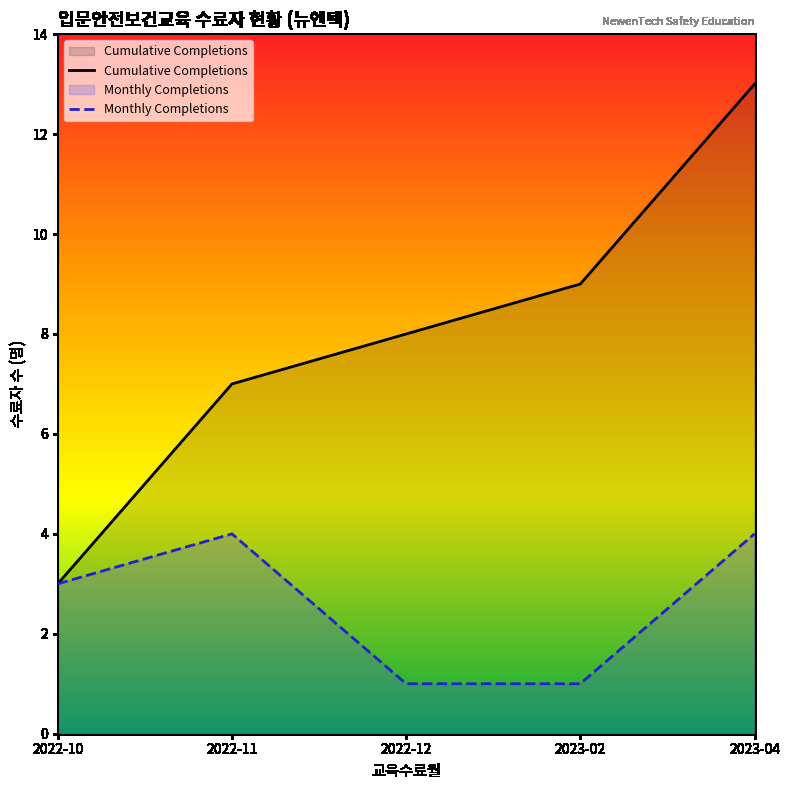

Does the chart display data point markers on the line(s)?

No